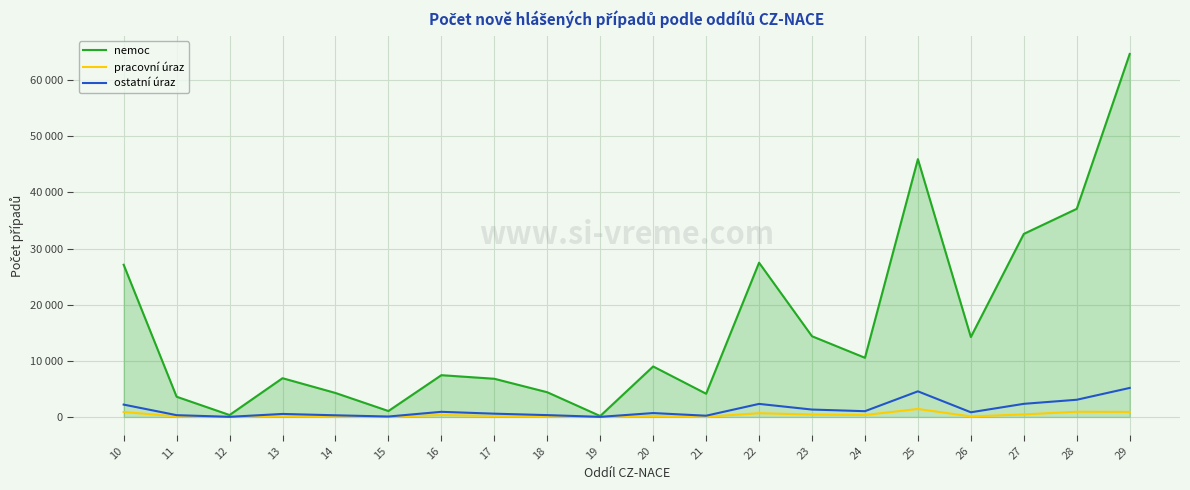

Which label corresponds to the smallest value in the chart?

12